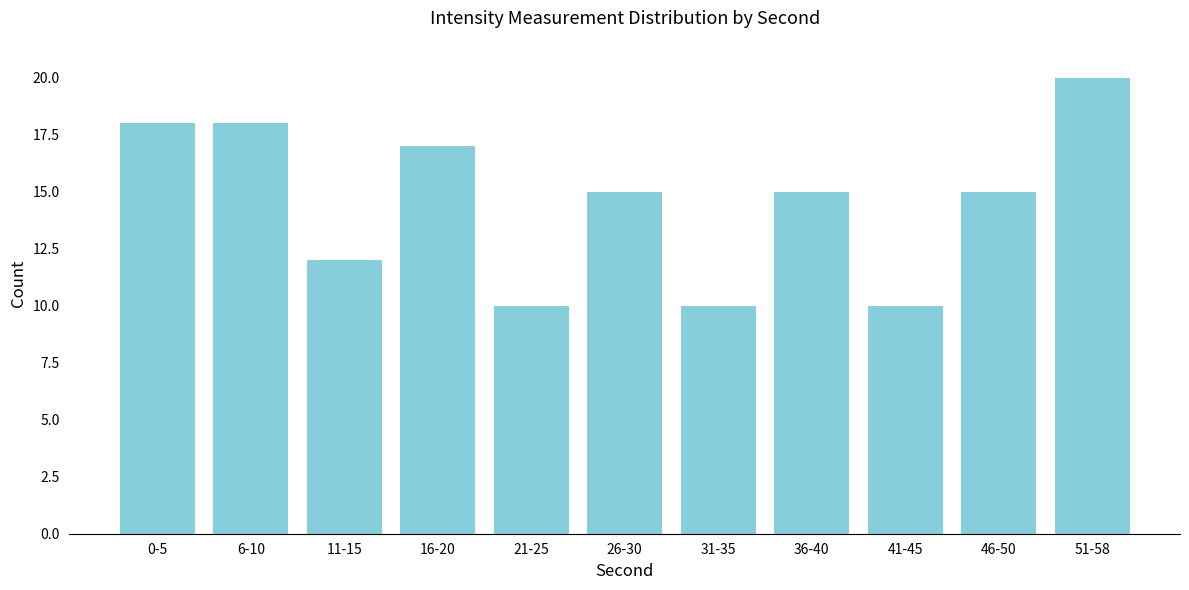

Reading left to right, what are all the values shown in this chart?

0-5=18	6-10=18	11-15=12	16-20=17	21-25=10	26-30=15	31-35=10	36-40=15	41-45=10	46-50=15	51-58=20